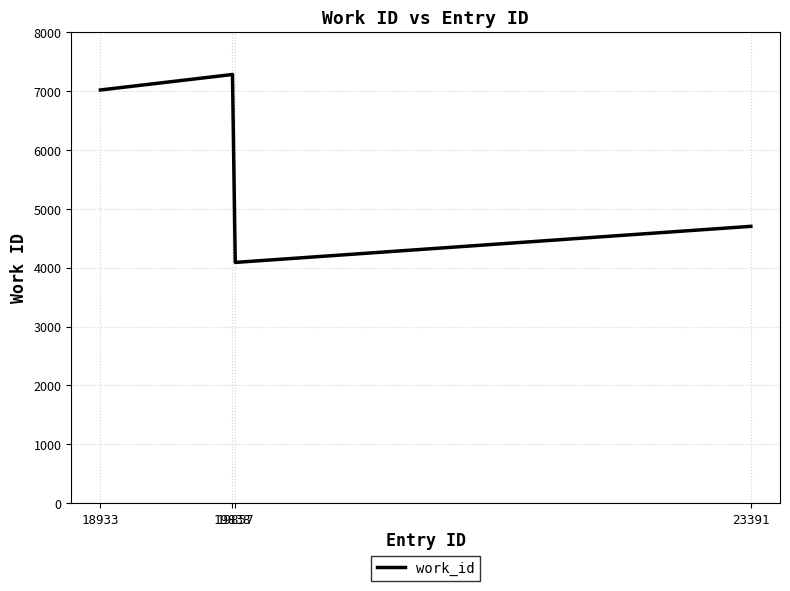

What is the smallest value displayed?

4089